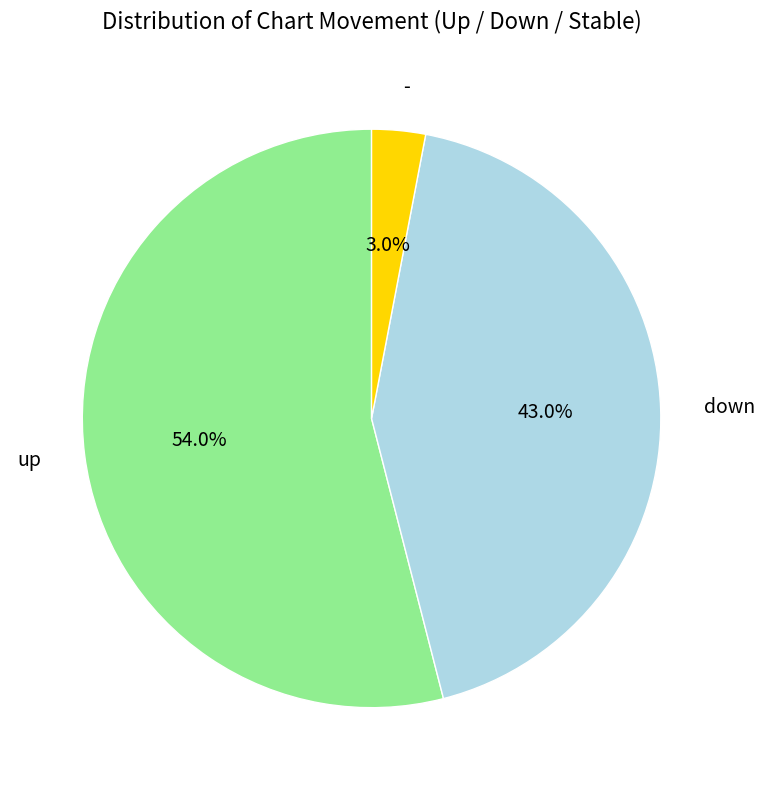

Combined, what portion of the pie is down and -?

46.0%